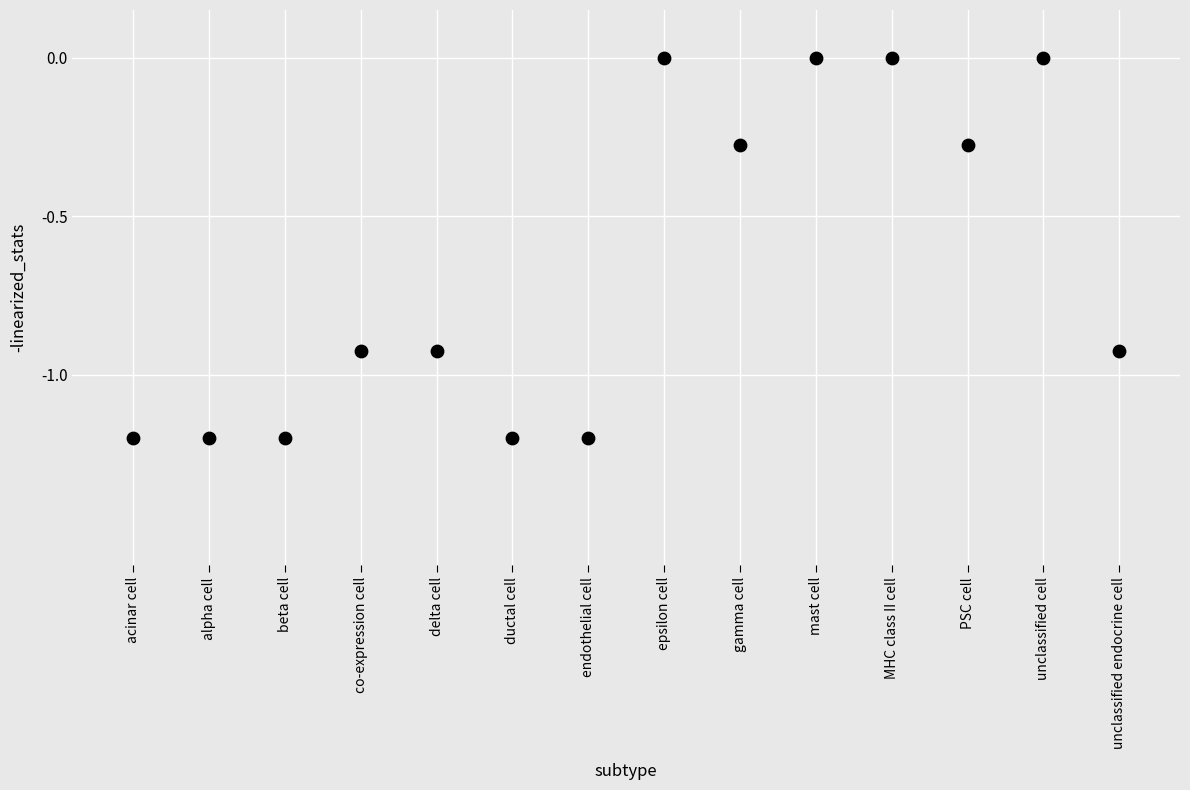

What is the range of Y values (max minus min)?

1.2